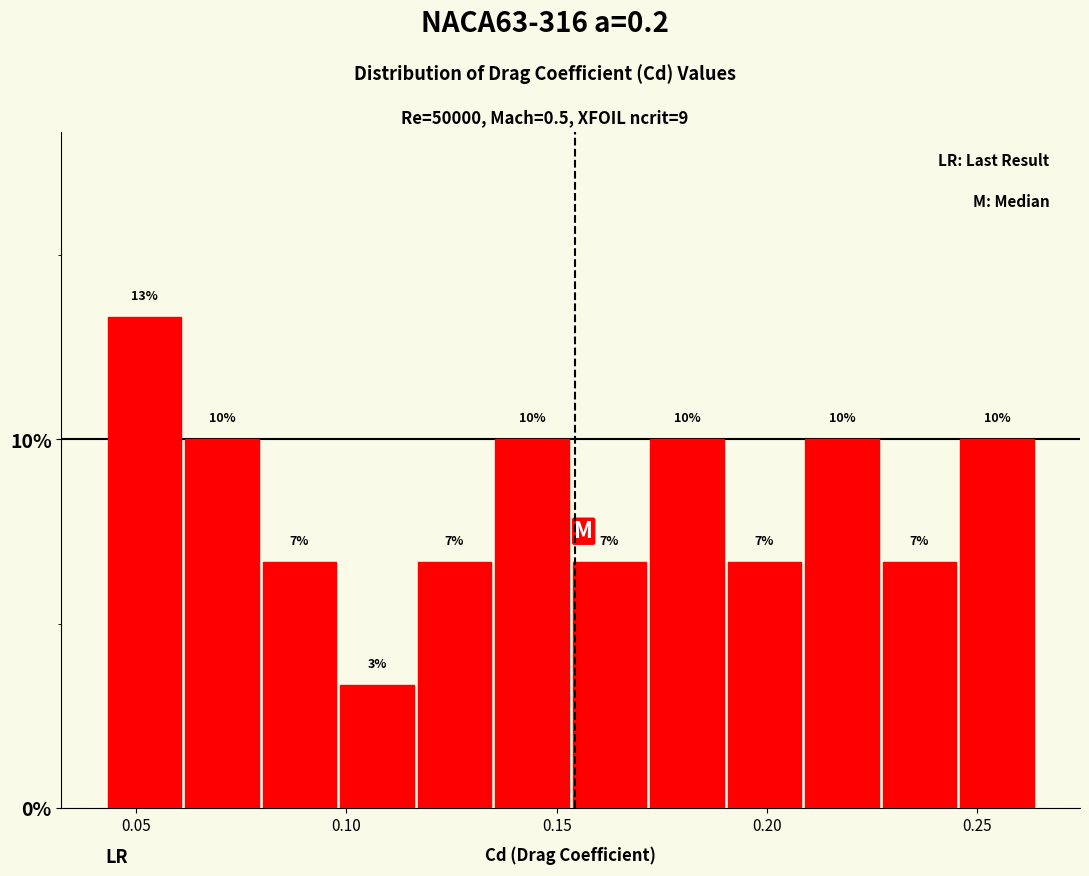

Read against the x-axis, roughly where is the centre of the tallest bar?

0.050